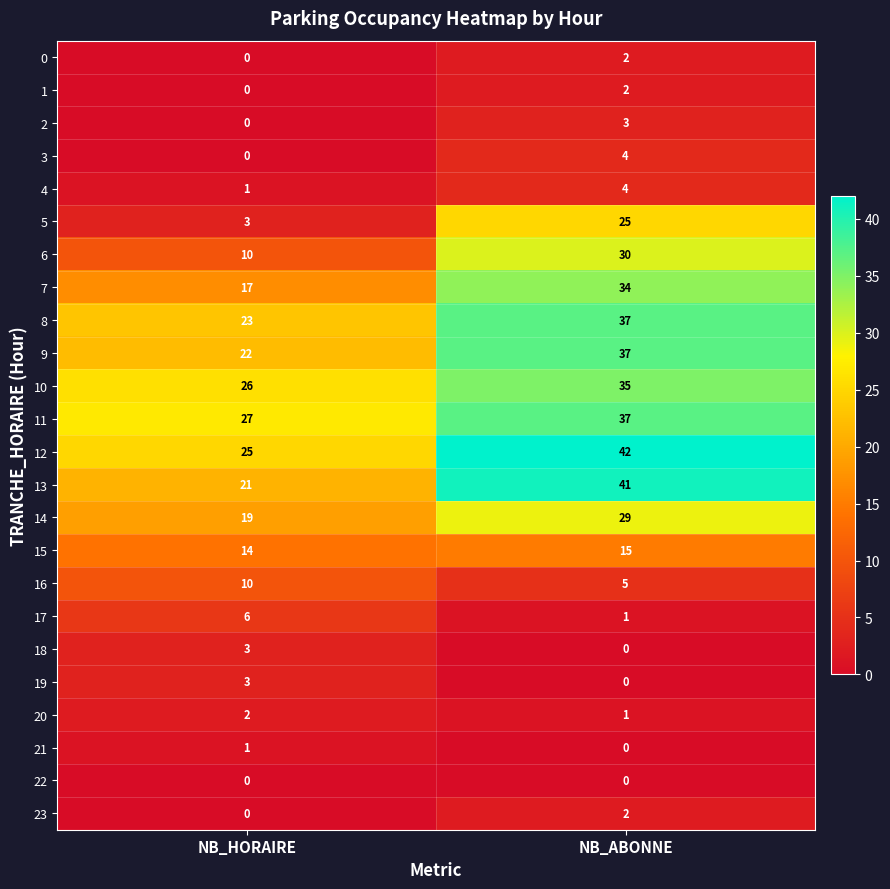

How many series are shown in this chart?

24